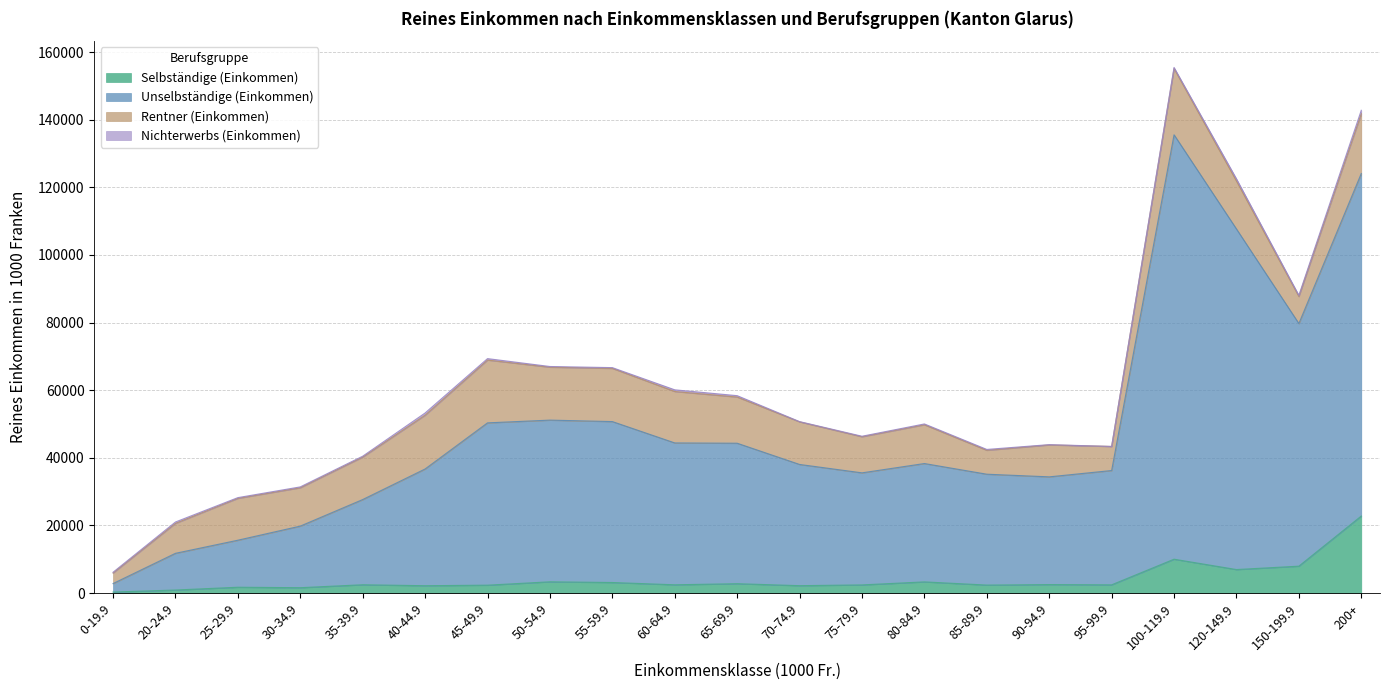

The Selbständige (Einkommen) series shows 3126.6 at 45-49.9. True or false?

False